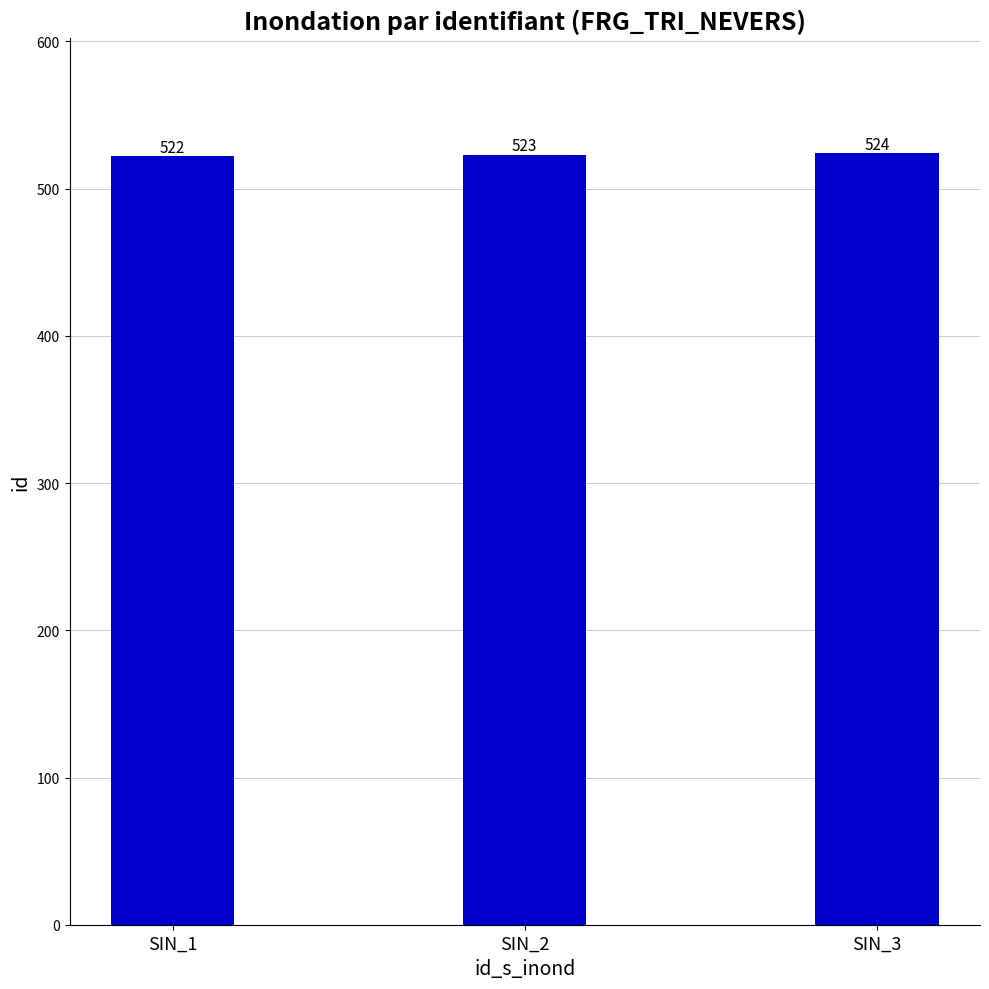

What is the smallest value displayed?

522